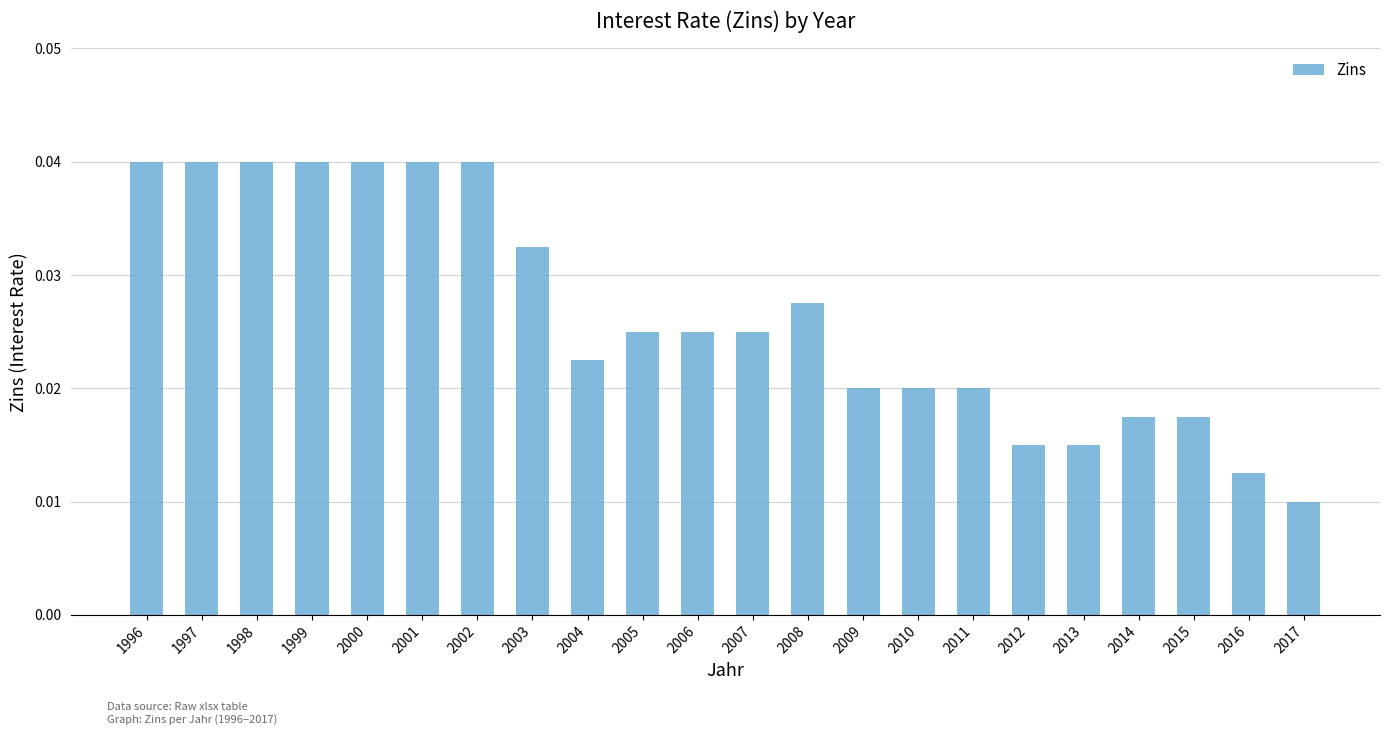

What is the sum of all values?

0.6